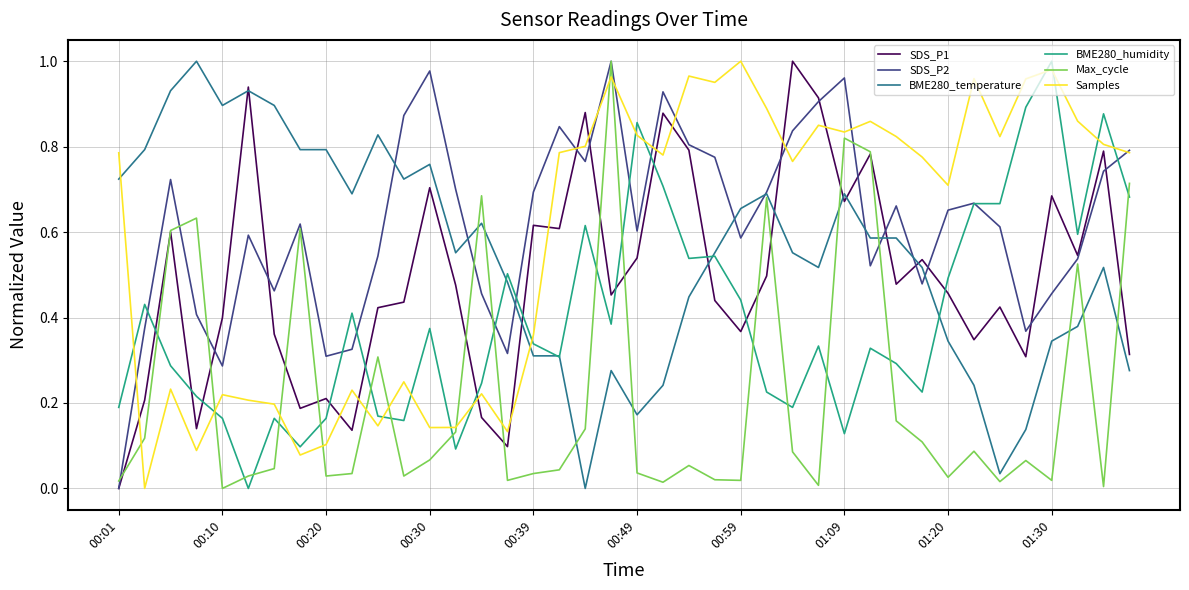

True or false: SDS_P1 and BME280_humidity cross at least once.

True